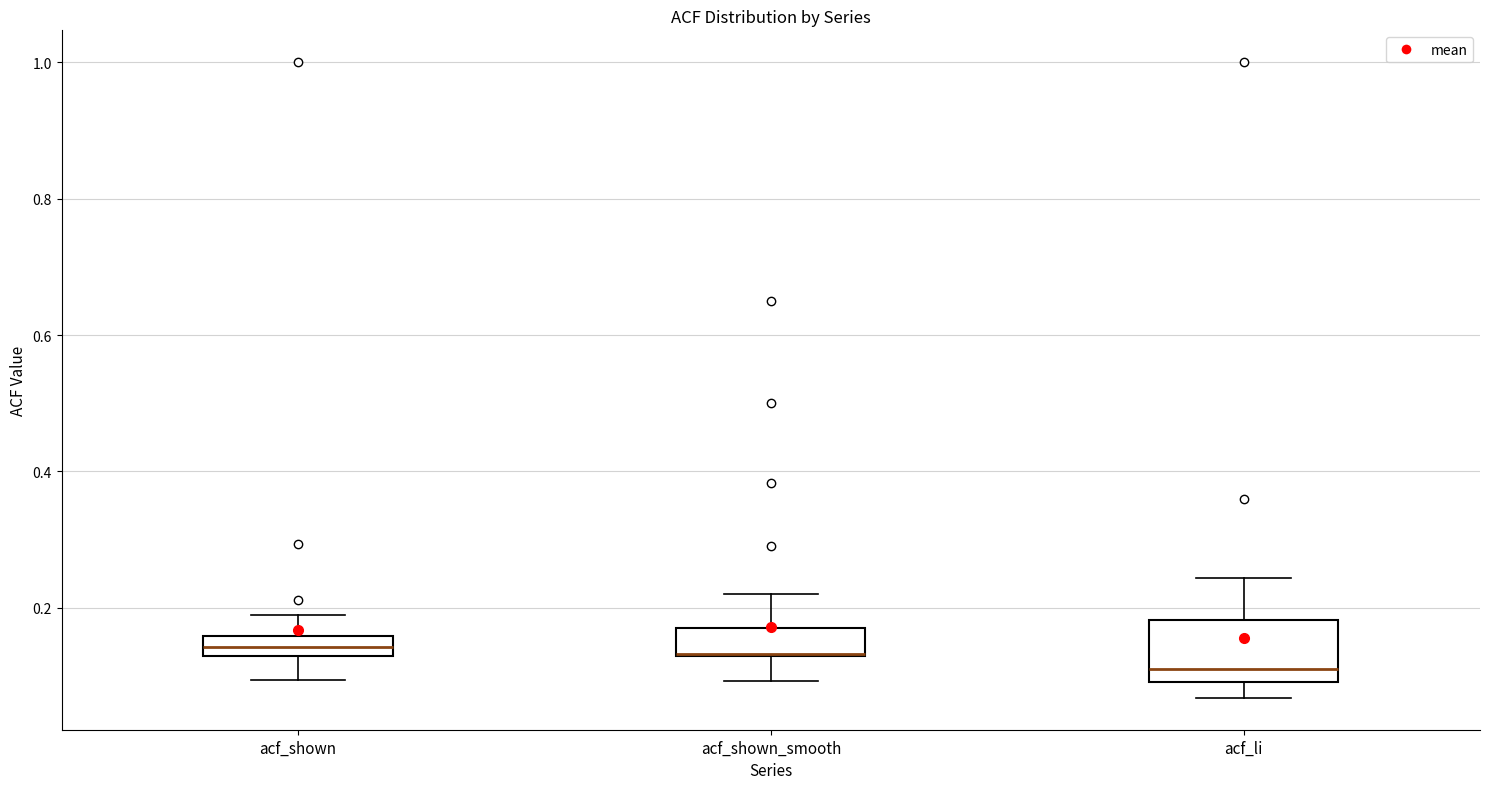

Where is the lower edge of the box for acf_shown_smooth on the y-axis? The values are not printed on the chart, so give them approximately, as read against the axis.

0.12